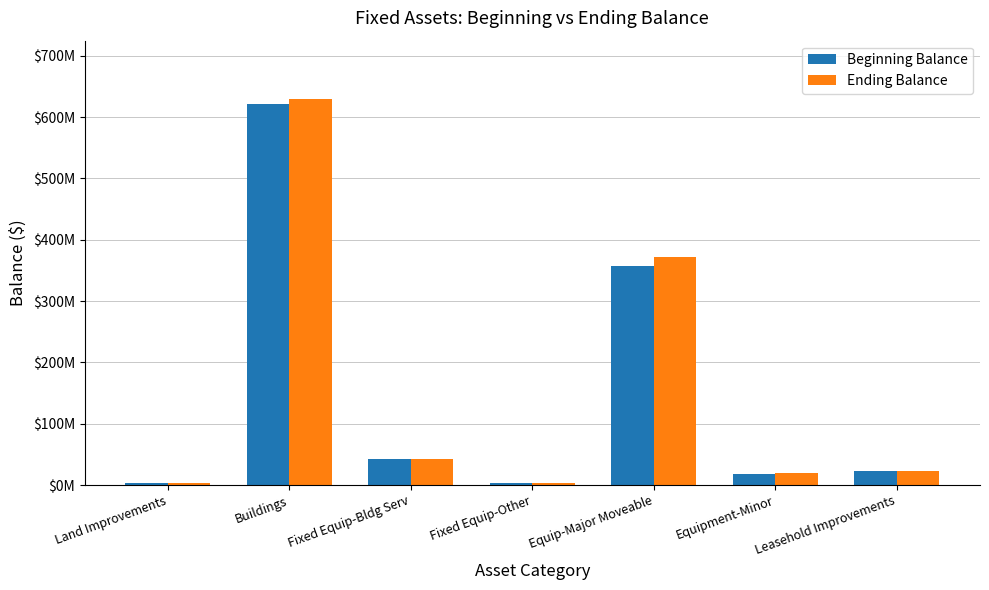

Are the bars horizontal?

No